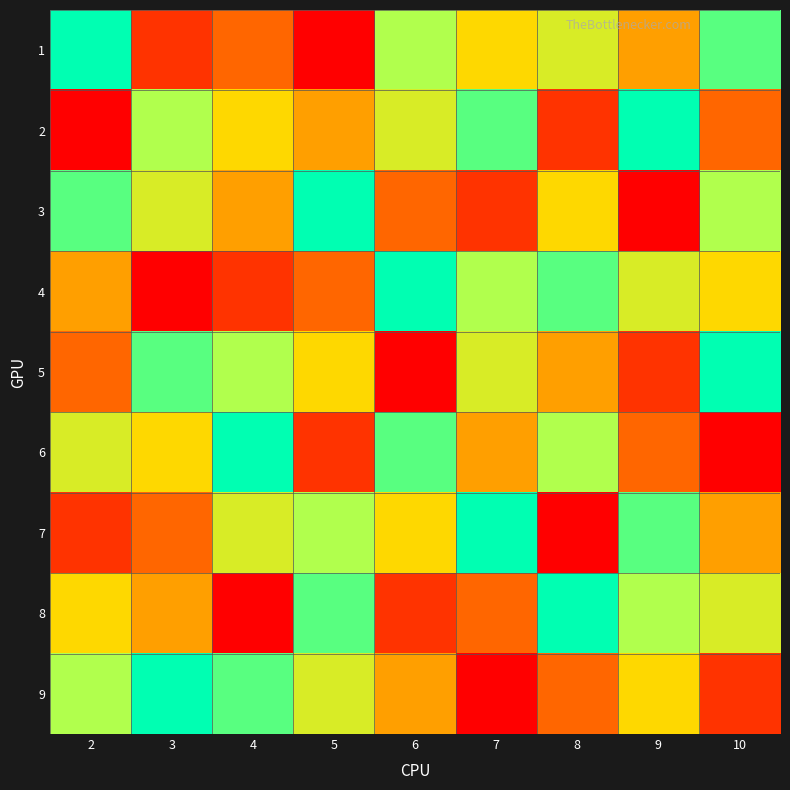

Between 2 and 6, which is larger?

2